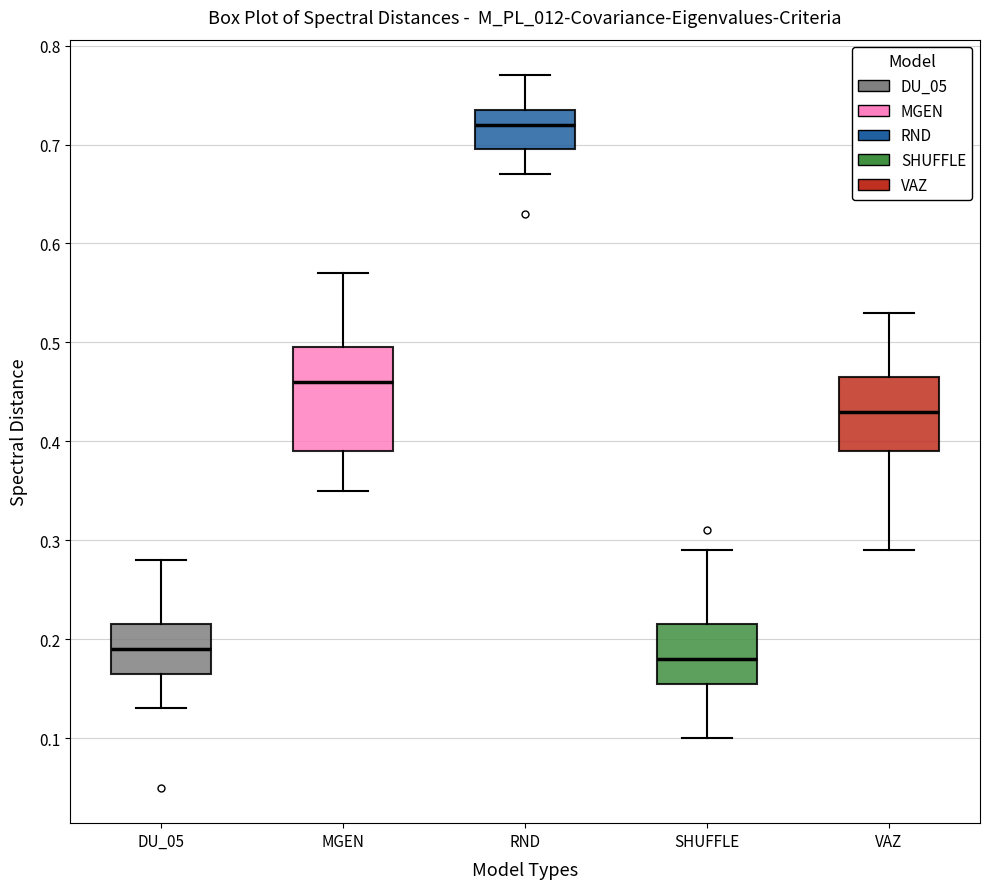

Which box is the tallest, from its lower edge to its upper edge?

MGEN